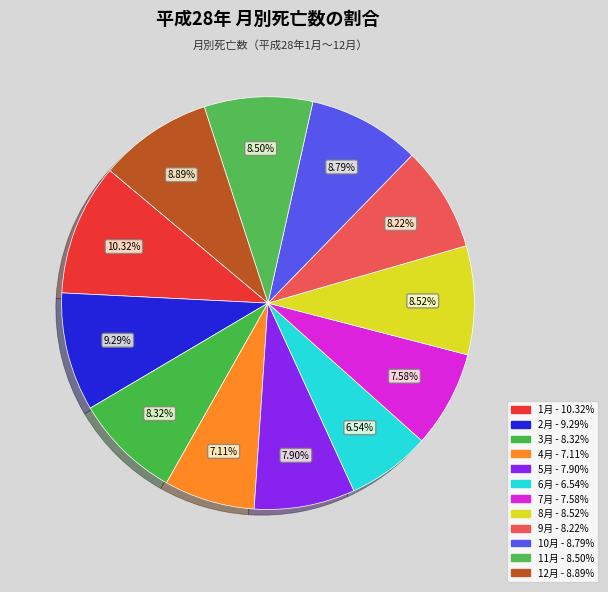

To the nearest percent, what is the difference between the 1月 and 3月 slice percentages?

2%